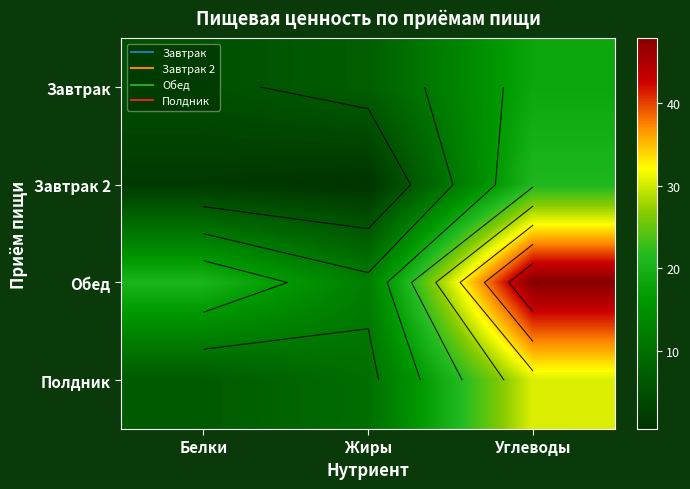

The Завтрак series shows 18.3 at Углеводы. True or false?

True